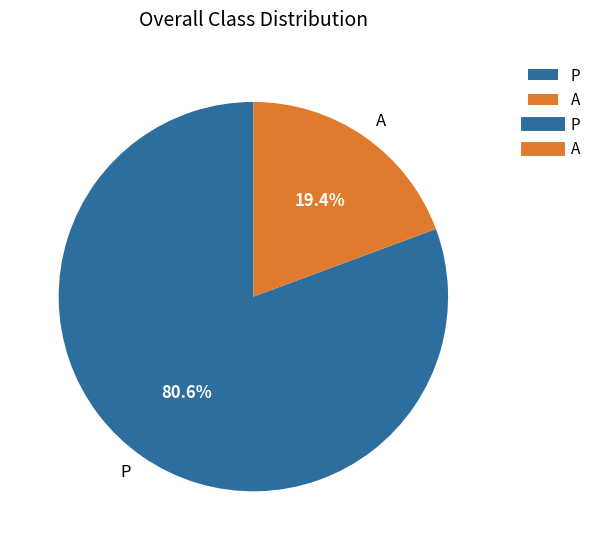

What is the smallest slice in the pie chart?

A